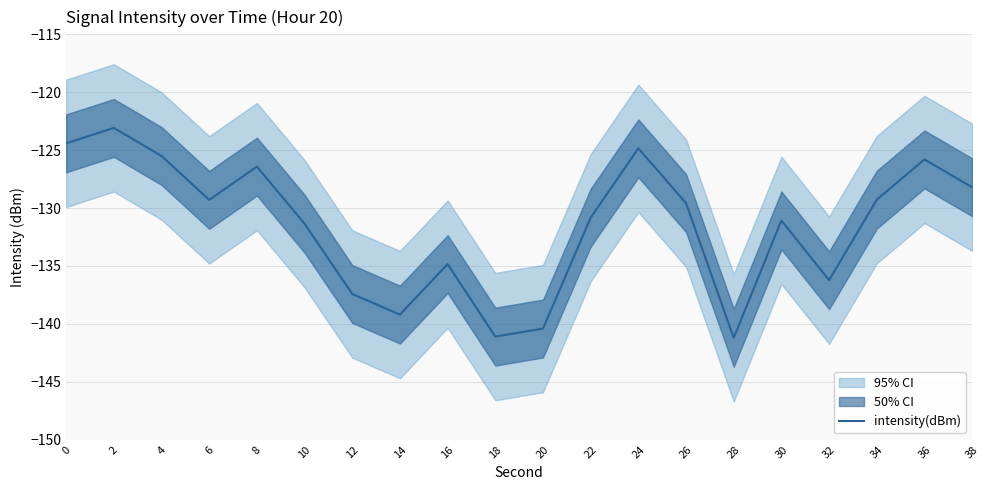

What value does the data have at 10?

-131.4